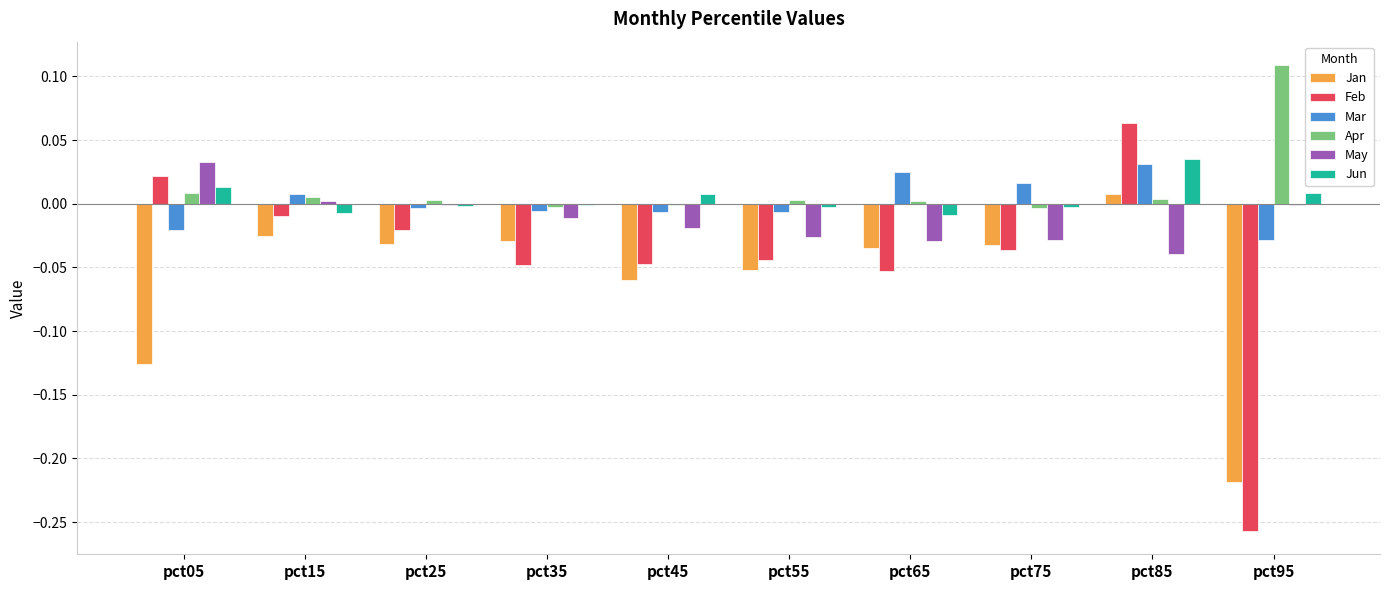

Where does the Jan series first go above 0?

pct85